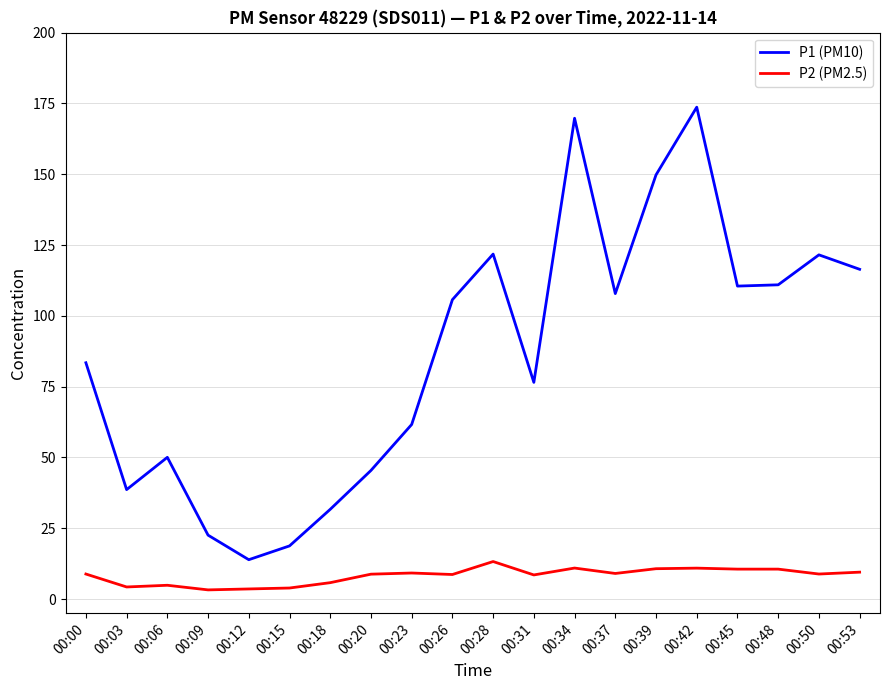

What is the difference between the highest and lowest values at 00:06?

45.2